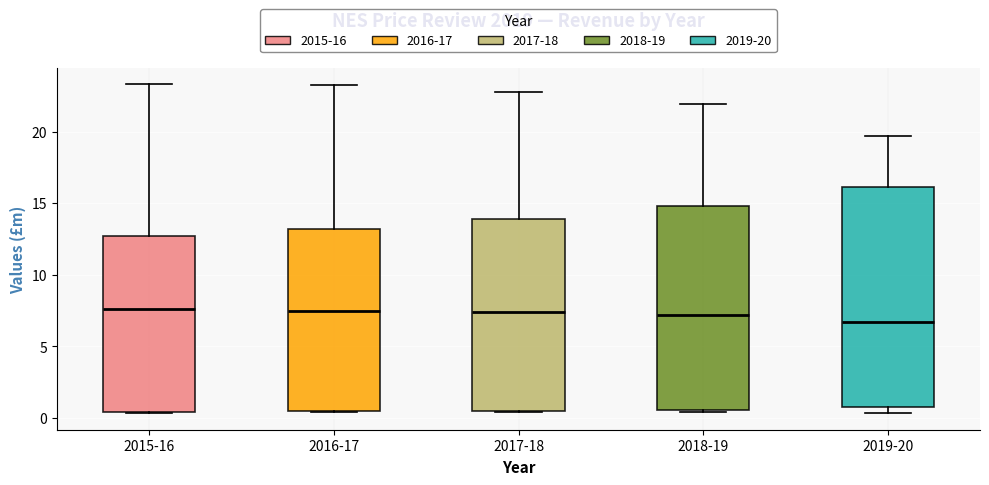

Reading left to right, read every box against the y-axis: the position of its median line, the range the box covers, and the ends of its whiskers. The values are not printed on the chart, so give them approximately, as read against the axis.

2015-16: median 7.5, box 0.5 to 12.5, whiskers 0.5 to 23.5
2016-17: median 7.5, box 0.5 to 13.0, whiskers 0.5 to 23.5
2017-18: median 7.5, box 0.5 to 14.0, whiskers 0.5 to 23.0
2018-19: median 7.0, box 0.5 to 15.0, whiskers 0.5 to 22.0
2019-20: median 6.5, box 1.0 to 16.0, whiskers 0.5 to 19.5